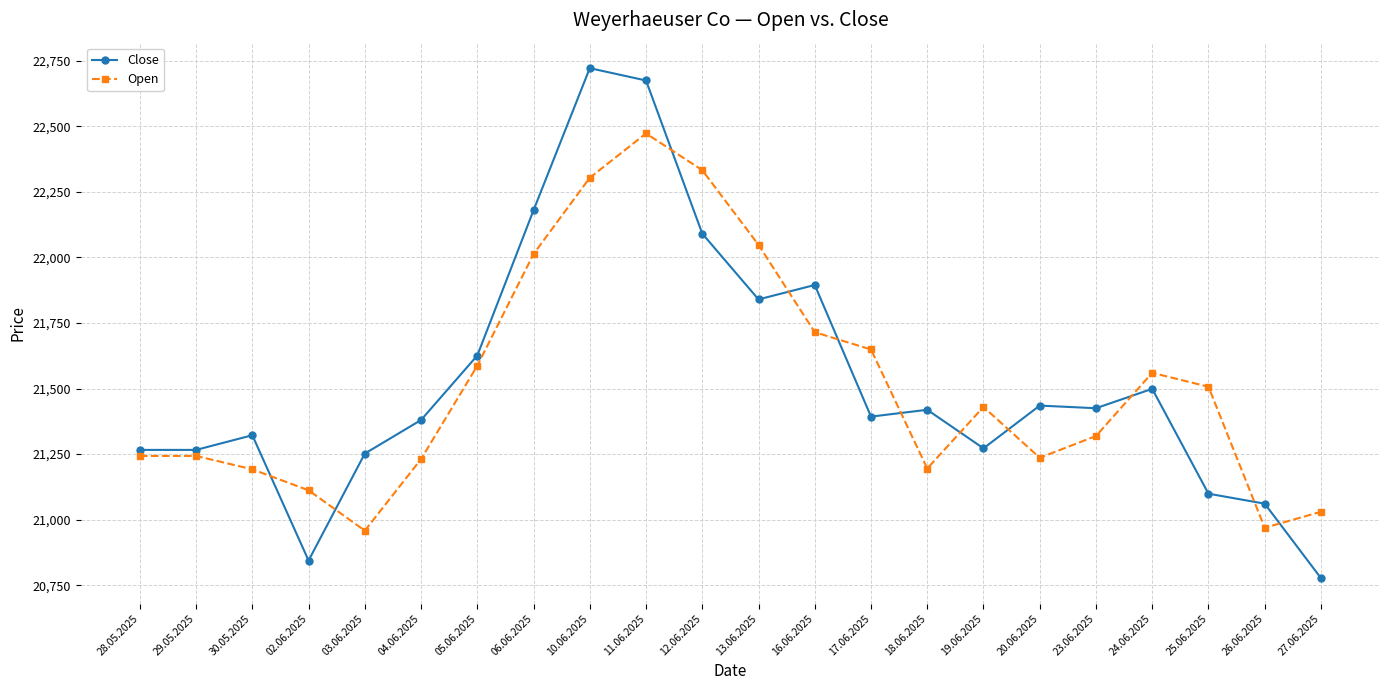

At 25.06.2025, list the series in order from smallest to largest.

Close, Open